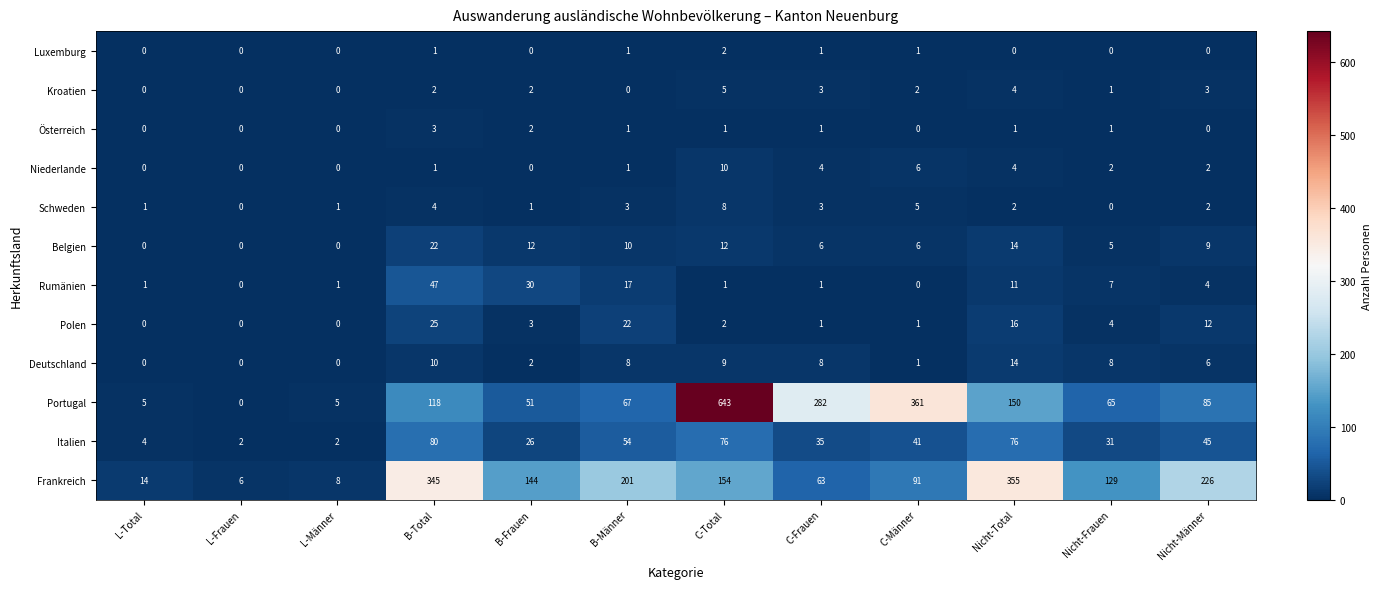

Between Nicht-Frauen and Nicht-Männer, which series saw the biggest shift?

Frankreich